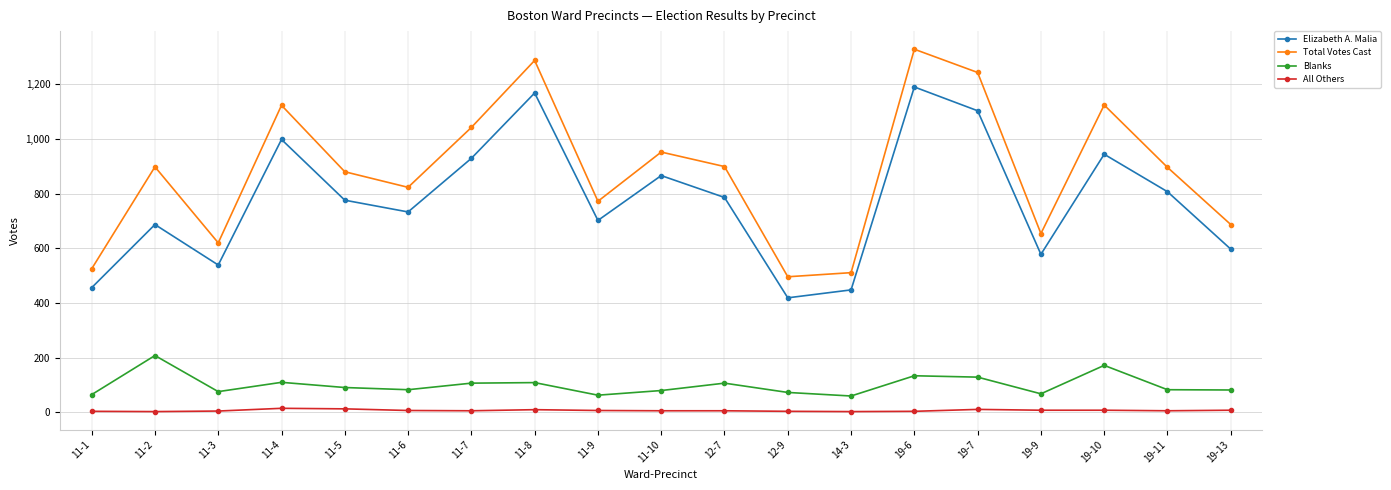

What is the minimum value for All Others?

3